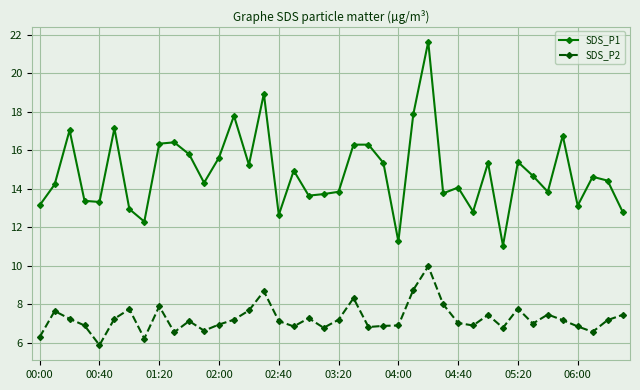

True or false: SDS_P1 and SDS_P2 cross at least once.

False